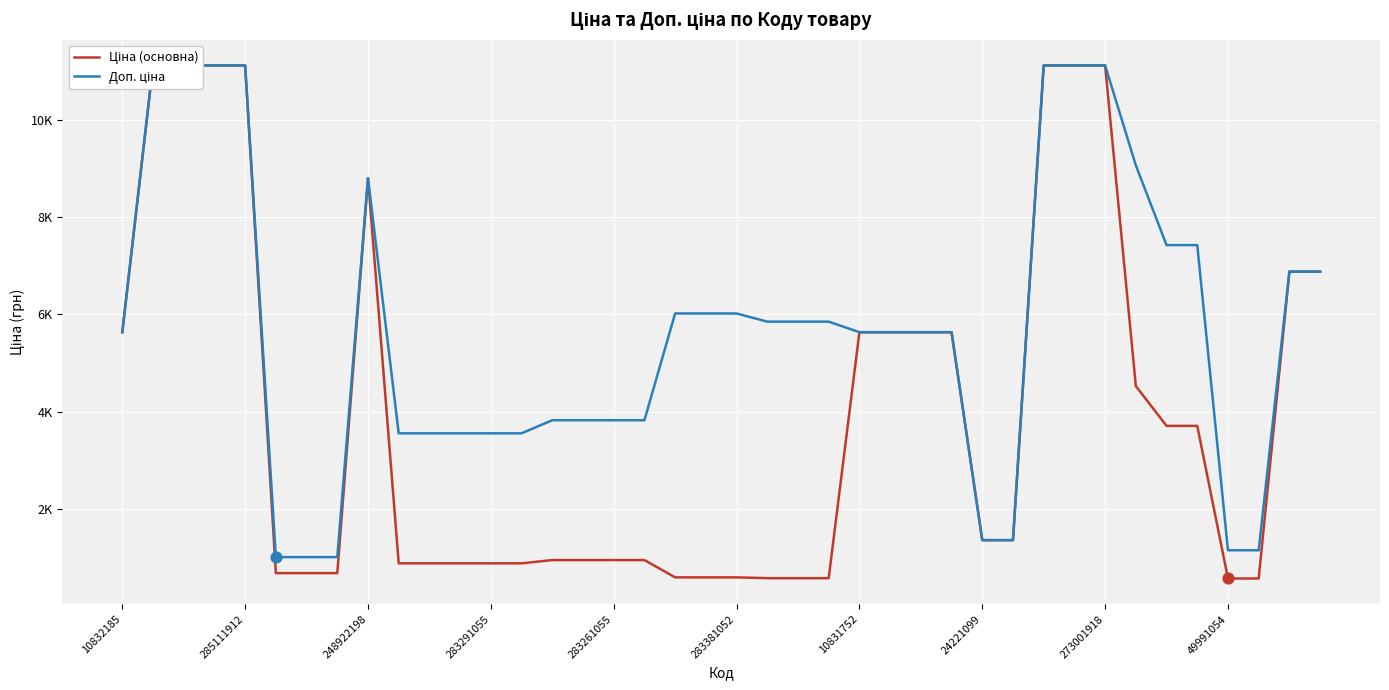

At which category is the sum across all series the highest?

285111912